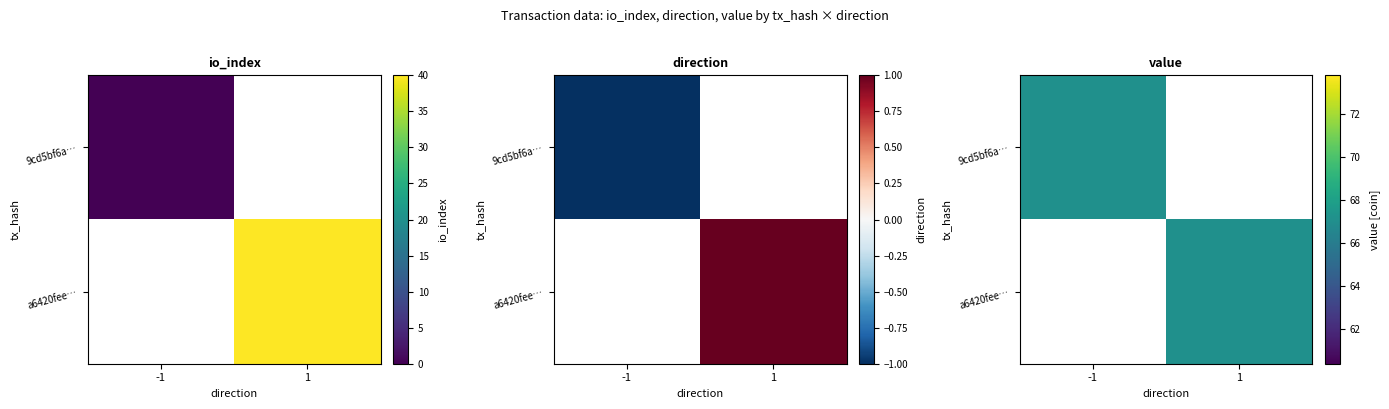

Which series has the widest spread of values?

a6420feed22366f61d17c2f98e6468a98a4613e